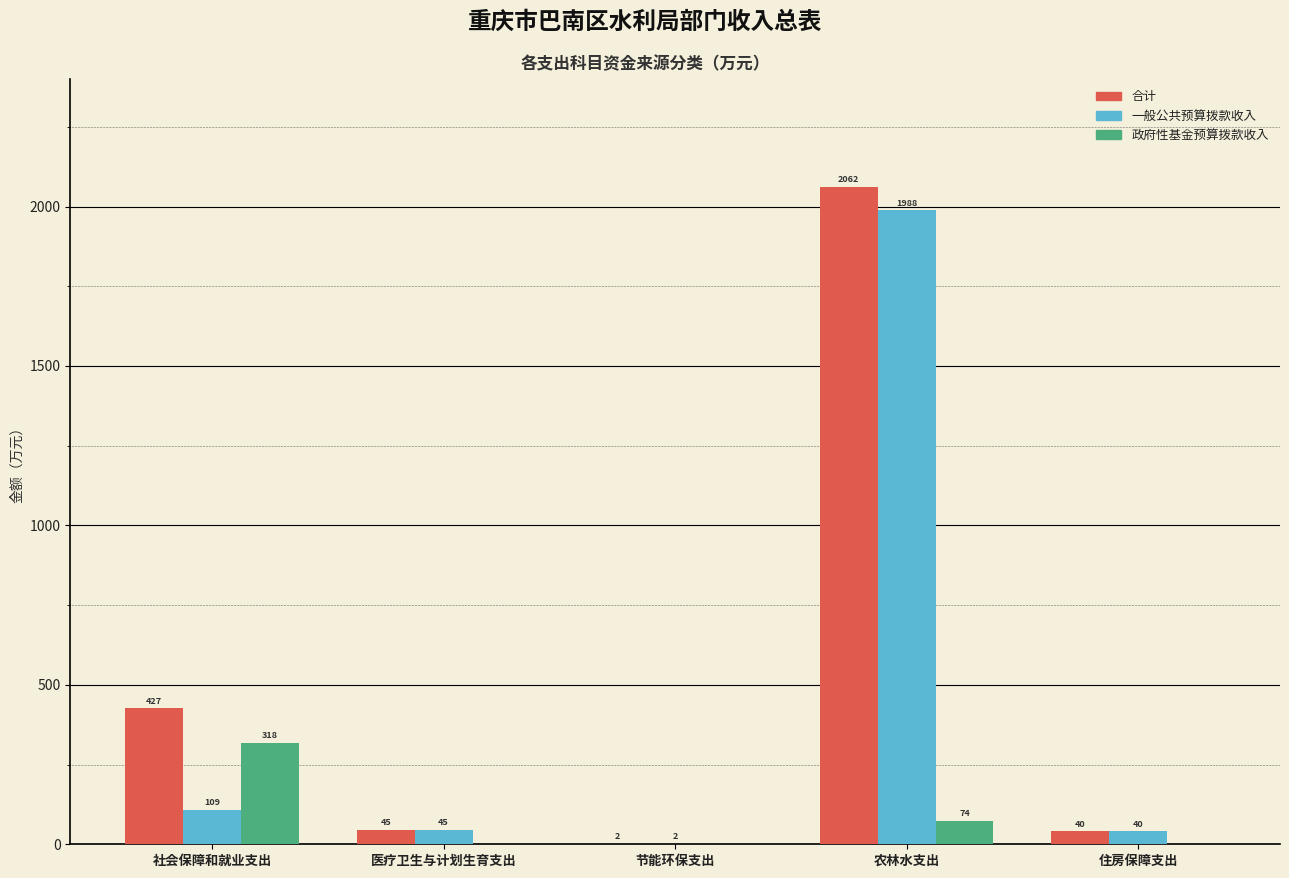

The 政府性基金预算拨款收入 series shows 0.0 at 医疗卫生与计划生育支出. True or false?

True